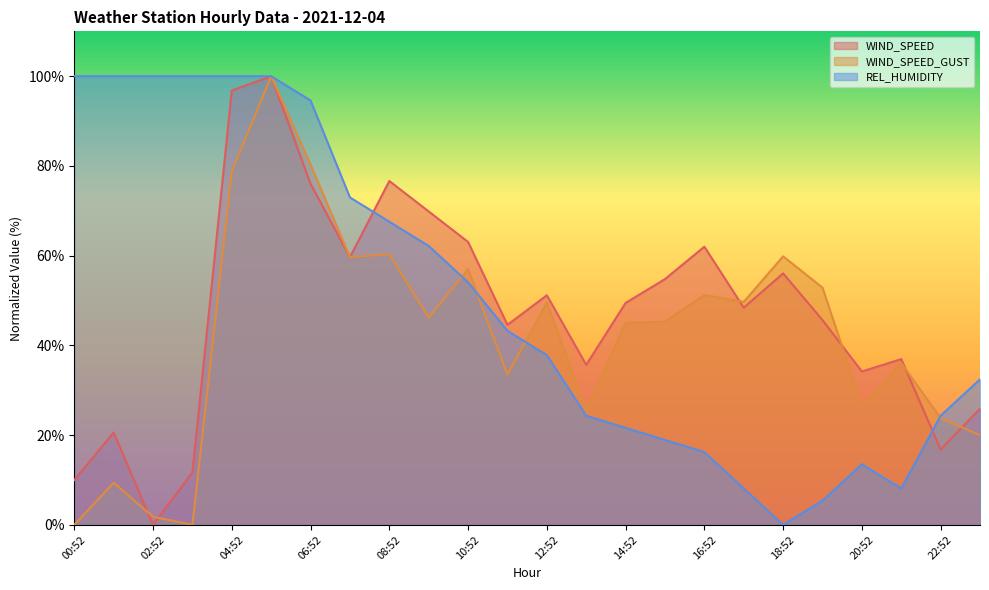

At which label is REL_HUMIDITY closest to 49?

10:52